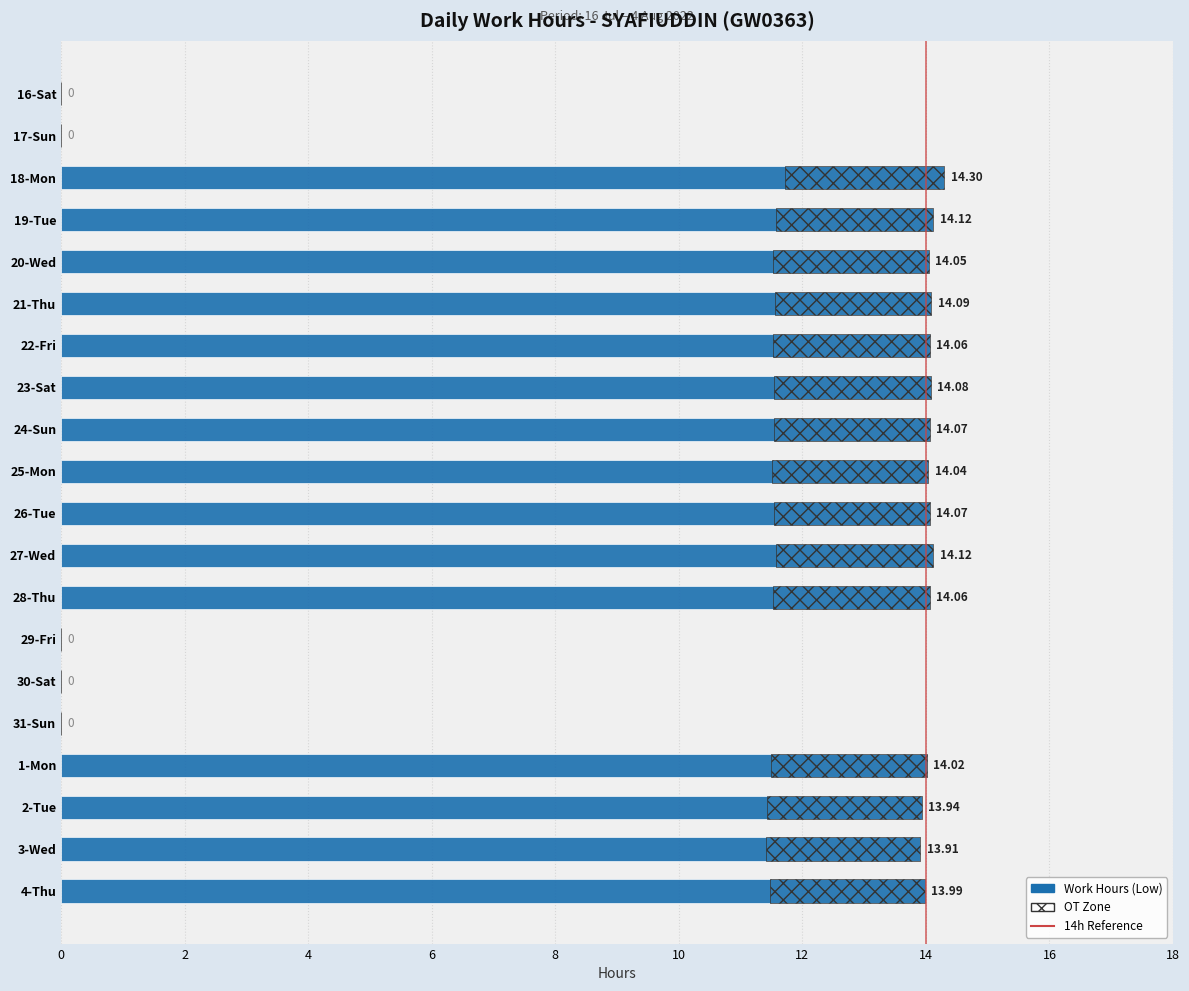

What is the difference between the second highest and second lowest values?

14.1